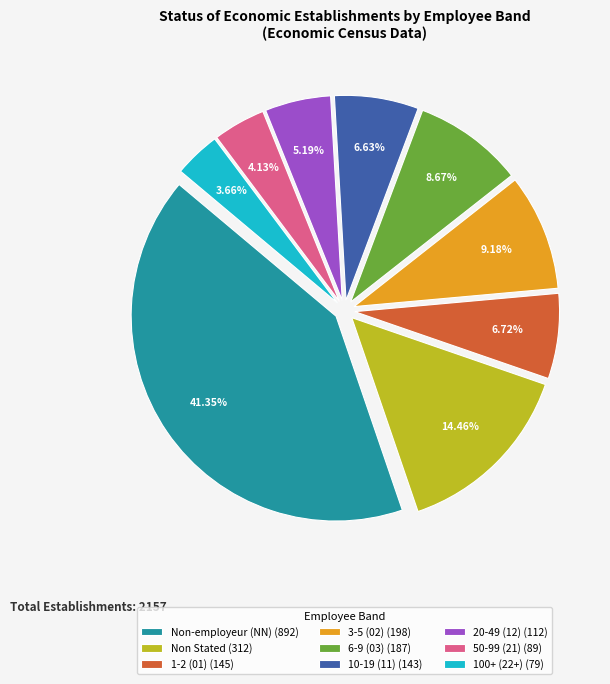

Combined, do 1-2 (01) (145) and 50-99 (21) (89) account for over 50%?

No